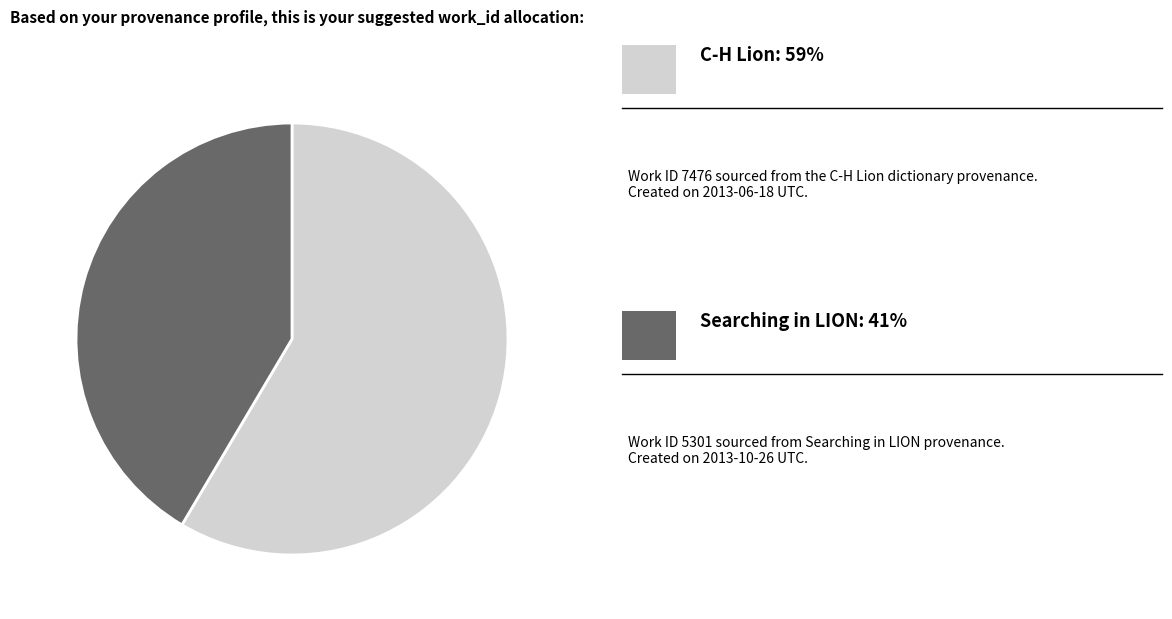

Is there a majority slice in this chart?

Yes